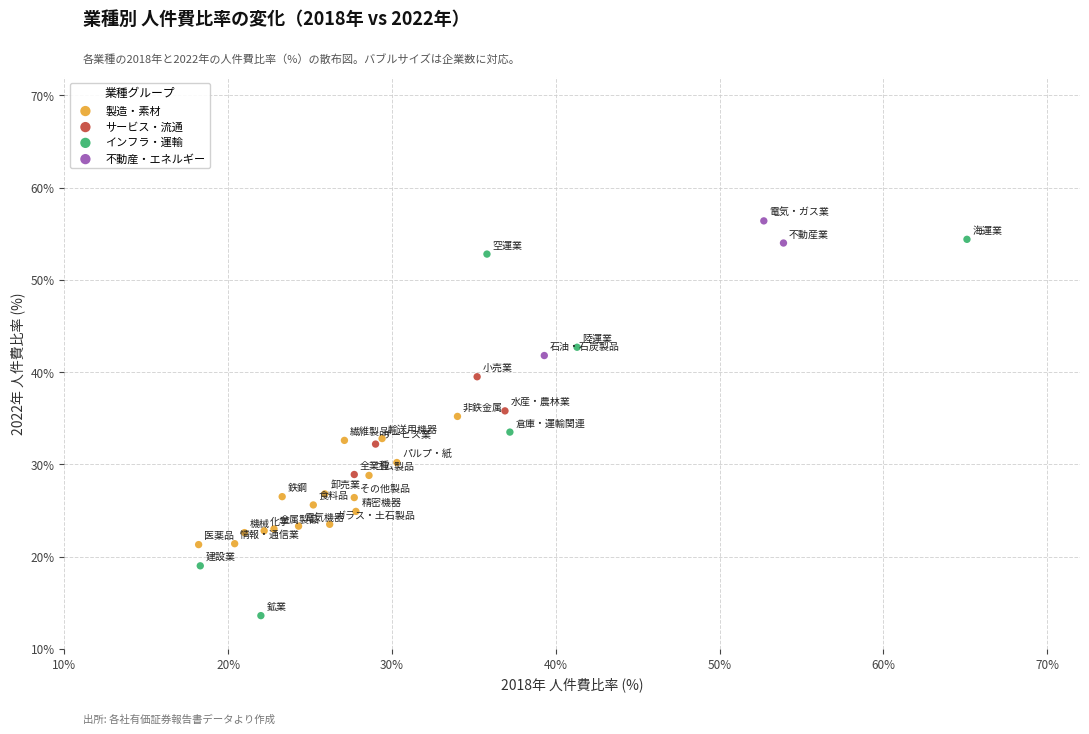

Which series has the largest Y range (max minus min)?

インフラ・運輸